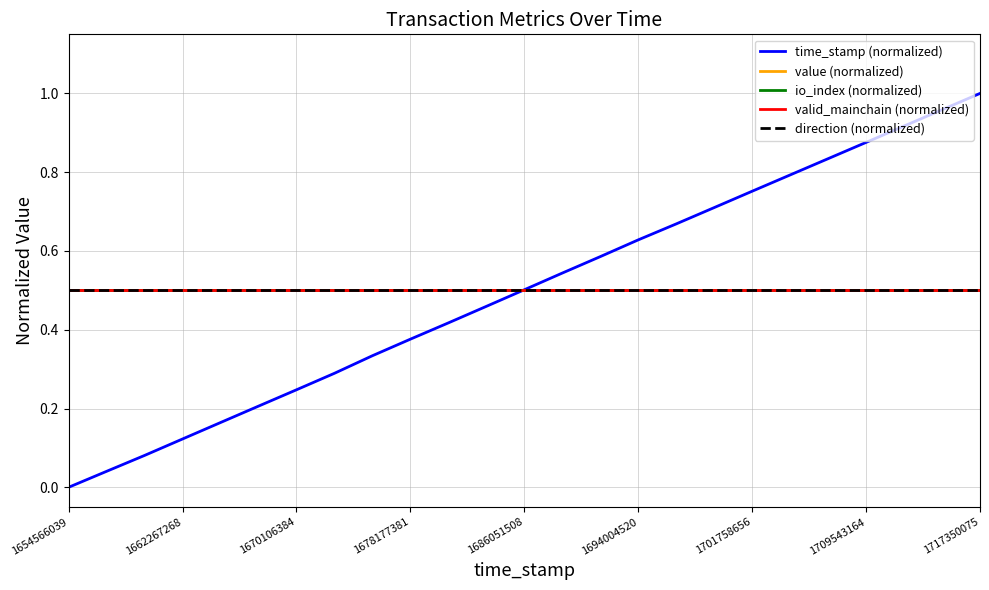

True or false: io_index (normalized) and valid_mainchain (normalized) intersect in this chart.

False